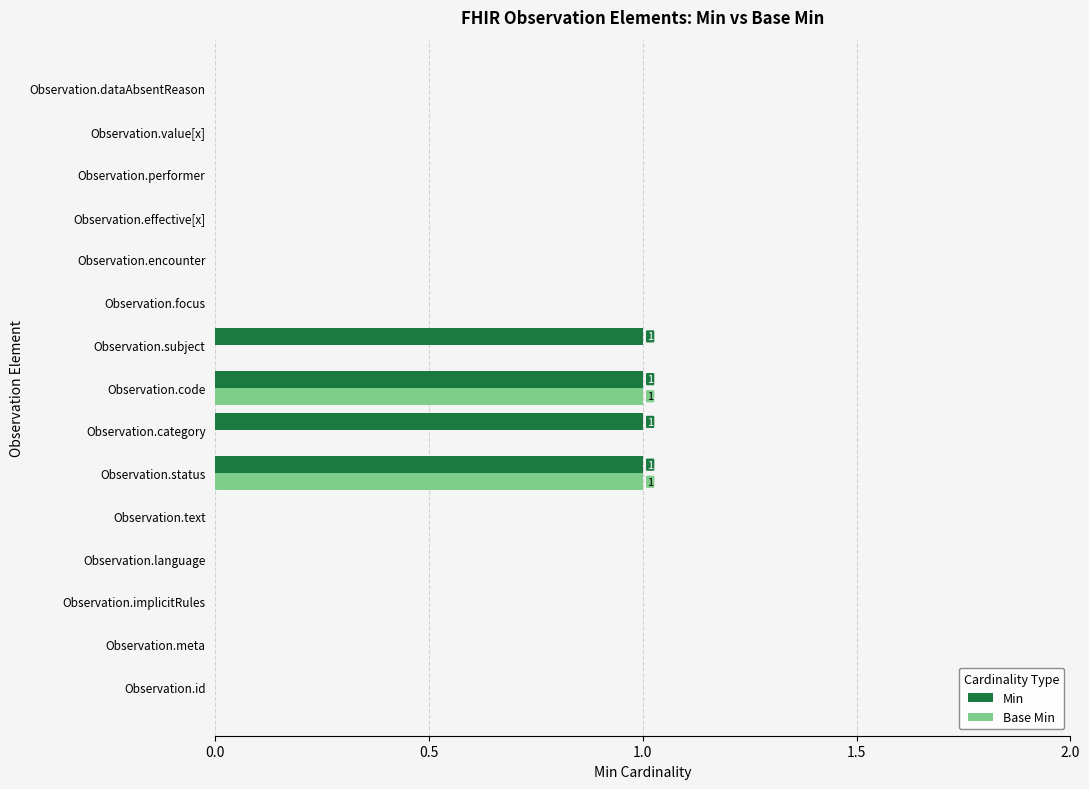

The value of Min at Observation.value[x] is 0. True or false?

True